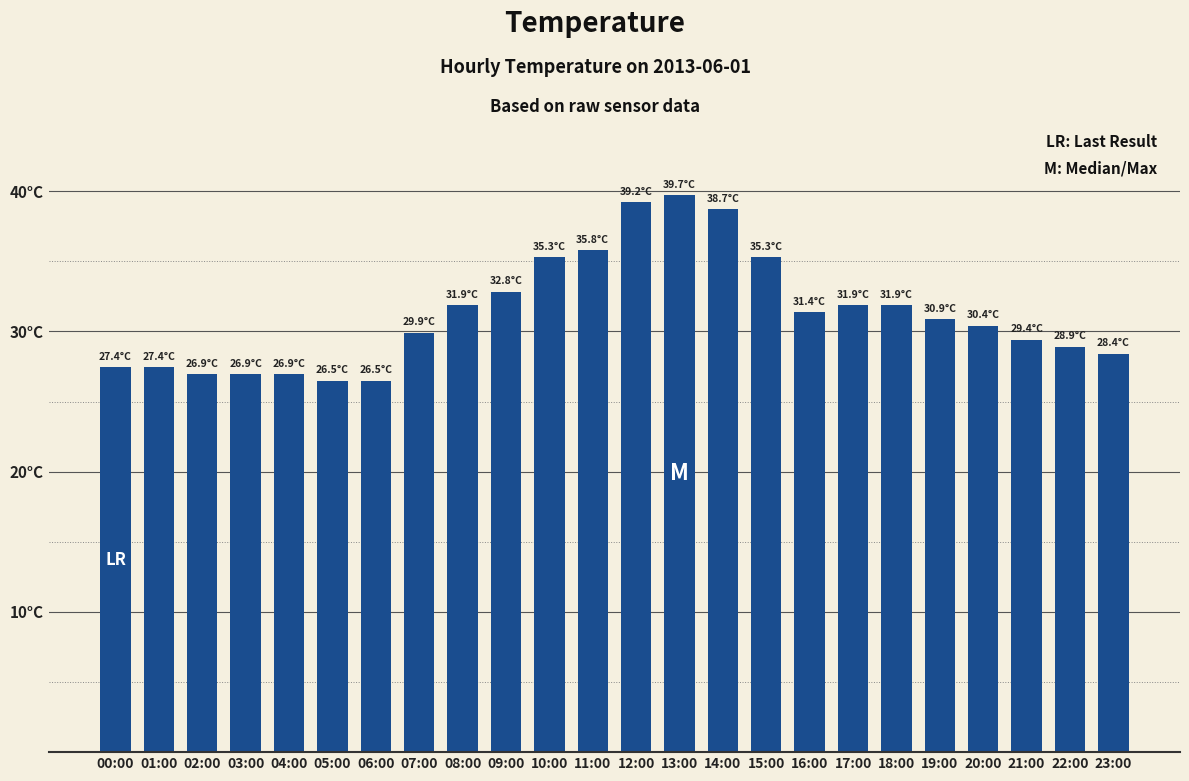

Rank the categories by value from highest to lowest.

13:00, 12:00, 14:00, 11:00, 10:00, 15:00, 09:00, 08:00, 17:00, 18:00, 16:00, 19:00, 20:00, 07:00, 21:00, 22:00, 23:00, 00:00, 01:00, 02:00, 03:00, 04:00, 05:00, 06:00